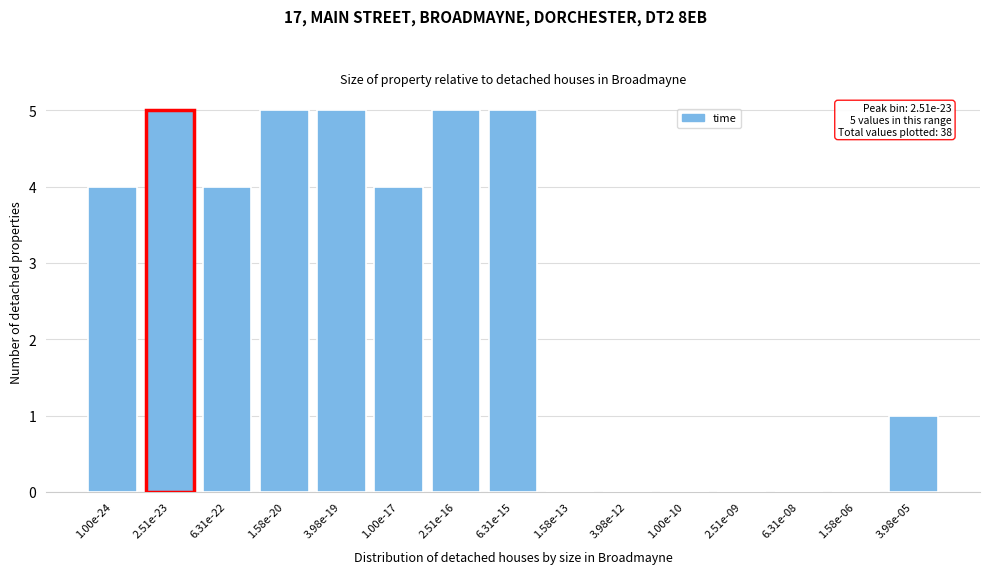

Reading right to left, what are all the values shown in this chart?

3.98e-05=1	1.58e-06=0	6.31e-08=0	2.51e-09=0	1.00e-10=0	3.98e-12=0	1.58e-13=0	6.31e-15=5	2.51e-16=5	1.00e-17=4	3.98e-19=5	1.58e-20=5	6.31e-22=4	2.51e-23=5	1.00e-24=4